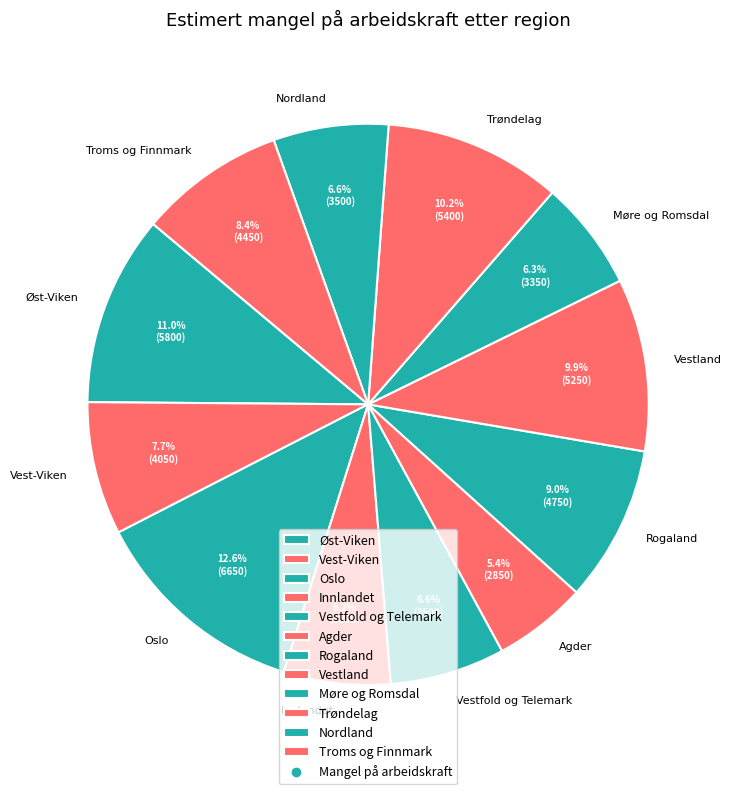

What is the smallest slice in the pie chart?

Agder